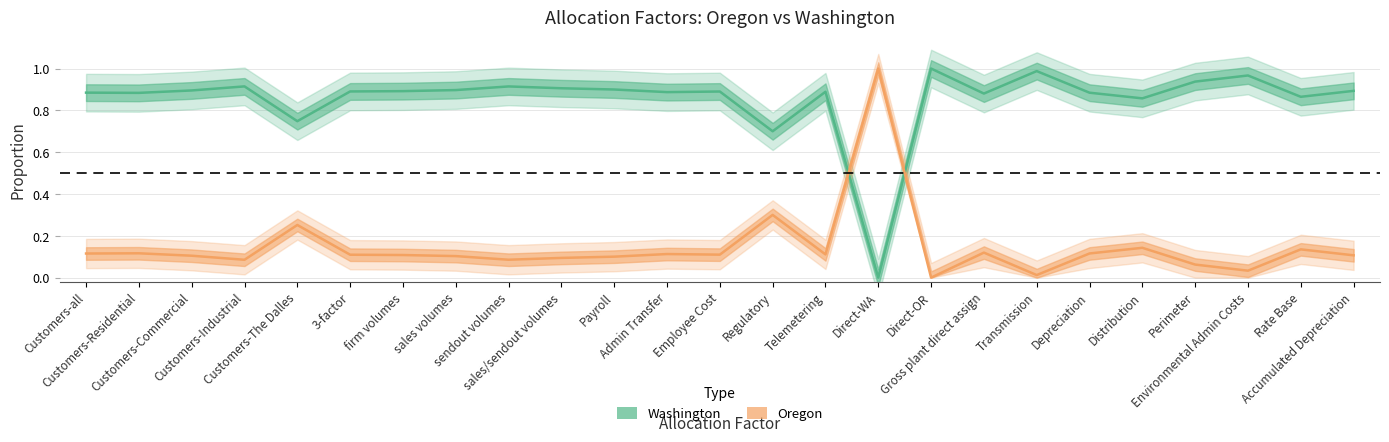

How many values in Oregon are above zero?

24